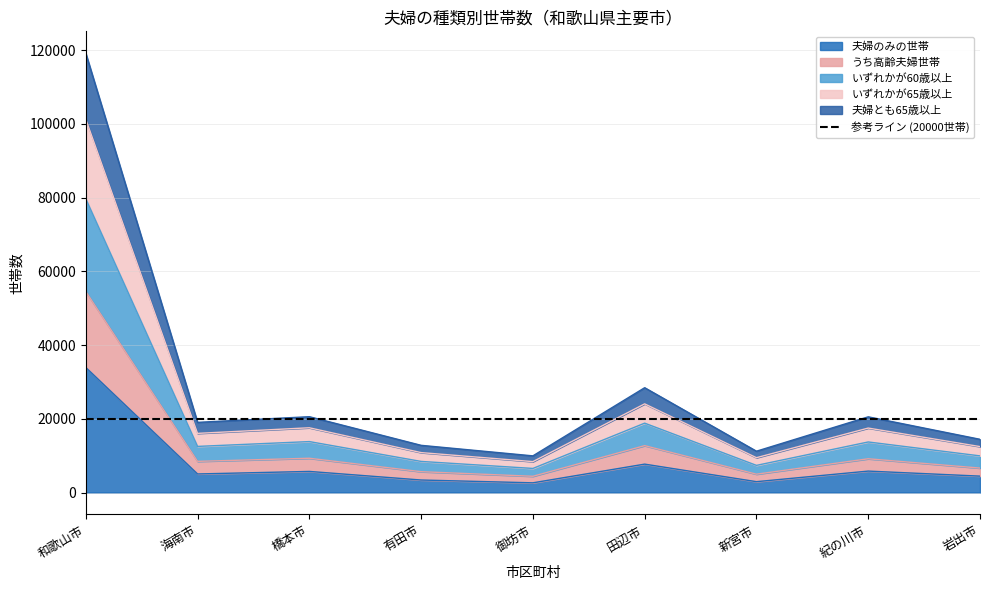

The value of 夫婦のみの世帯 at 紀の川市 is 5808. True or false?

True